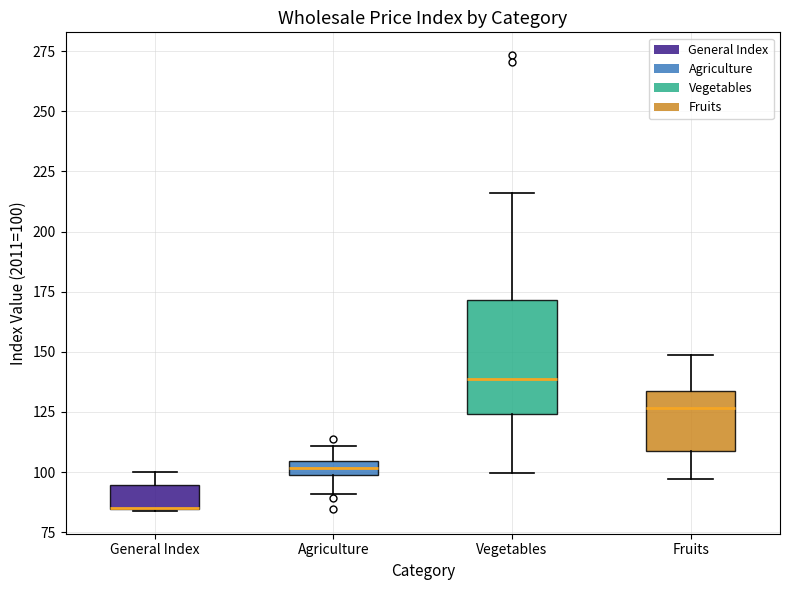

Where is the lower edge of the box for General Index on the y-axis? The values are not printed on the chart, so give them approximately, as read against the axis.

85